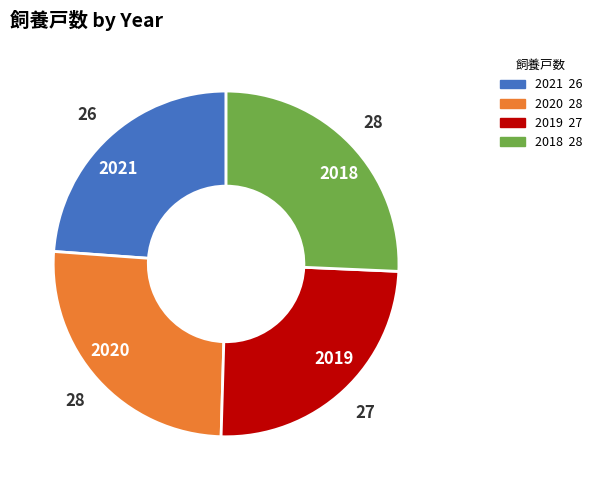

True or false: 2021 accounts for 12% of the total.

False